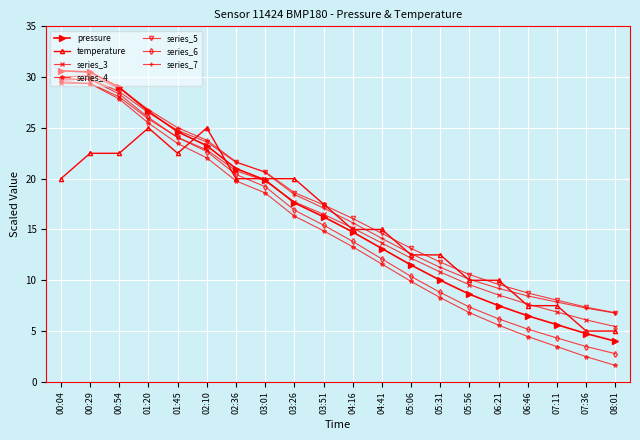

What are all the series names shown in the legend?

pressure, temperature, series_3, series_4, series_5, series_6, series_7